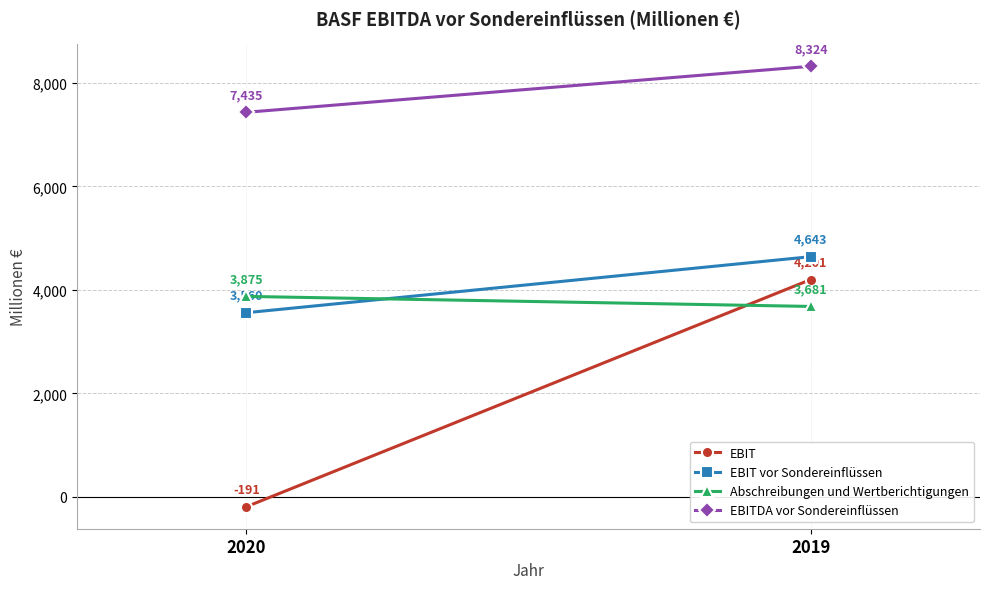

How many EBIT values are between -191 and 4201?

2